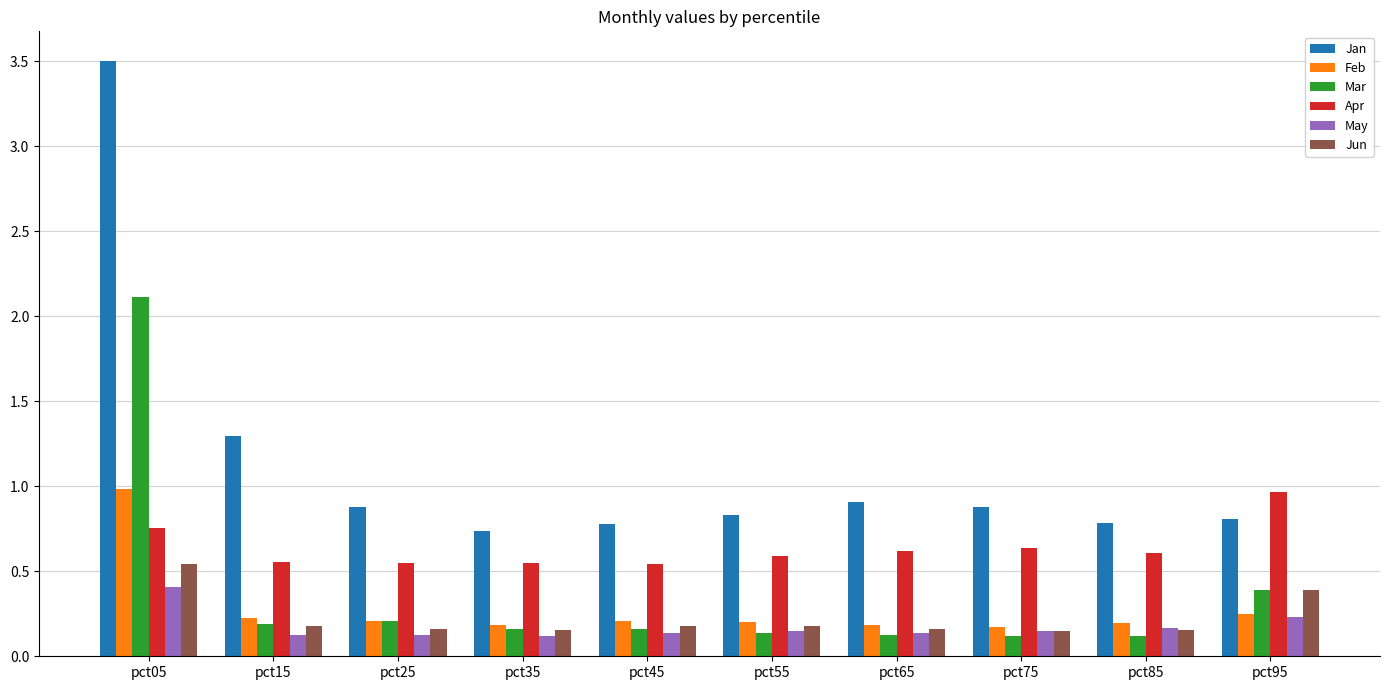

At which category is the sum across all series the highest?

pct05